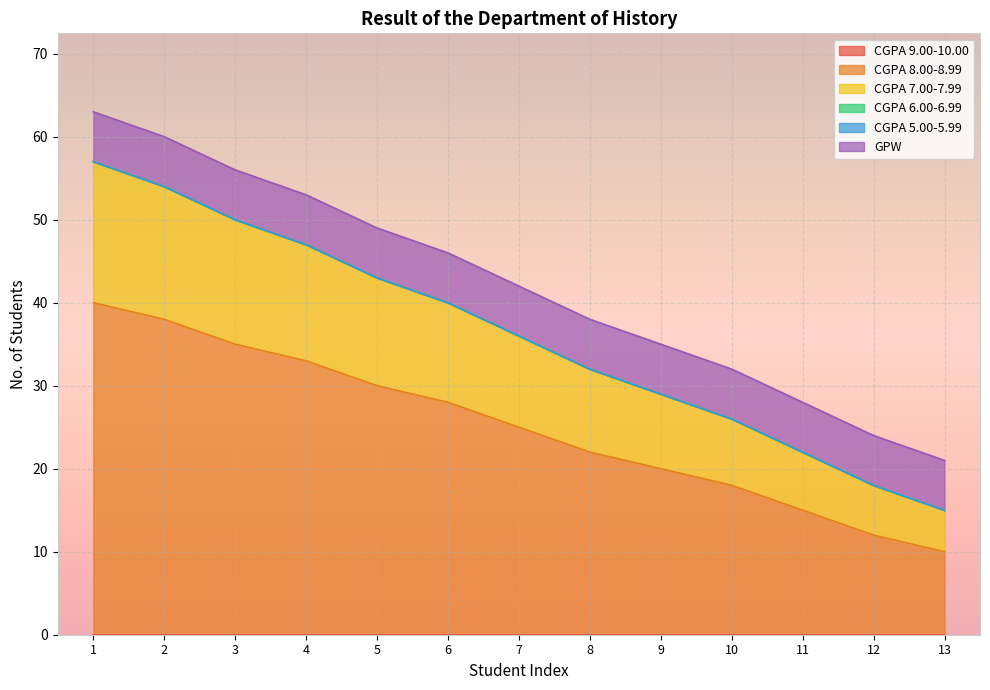

Is the value of GPW at 9 greater than the value of CGPA 5.00-5.99 at 13?

Yes